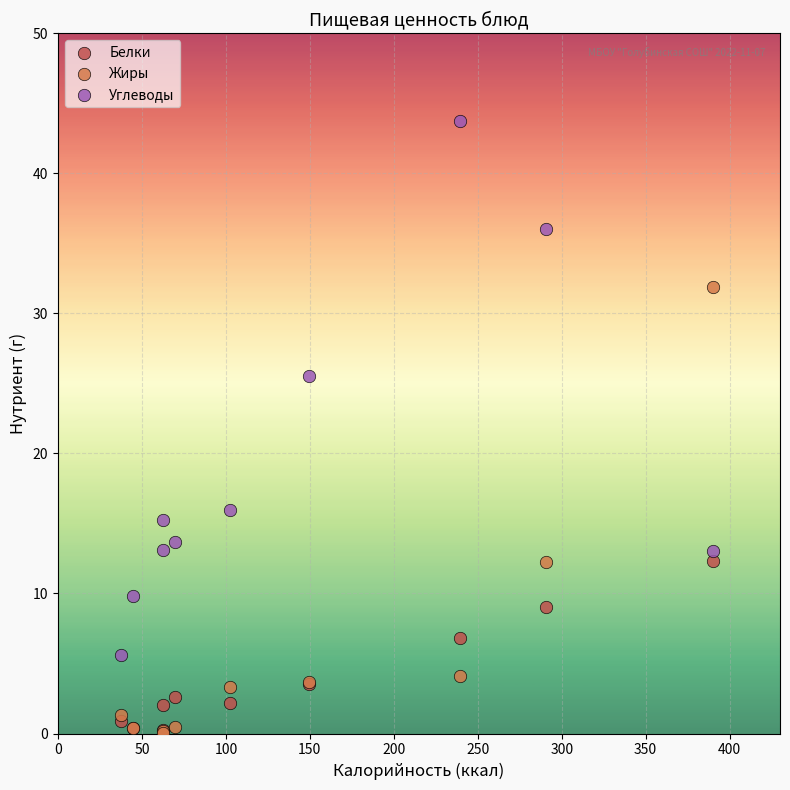

What are all the series names shown in the legend?

Белки, Жиры, Углеводы